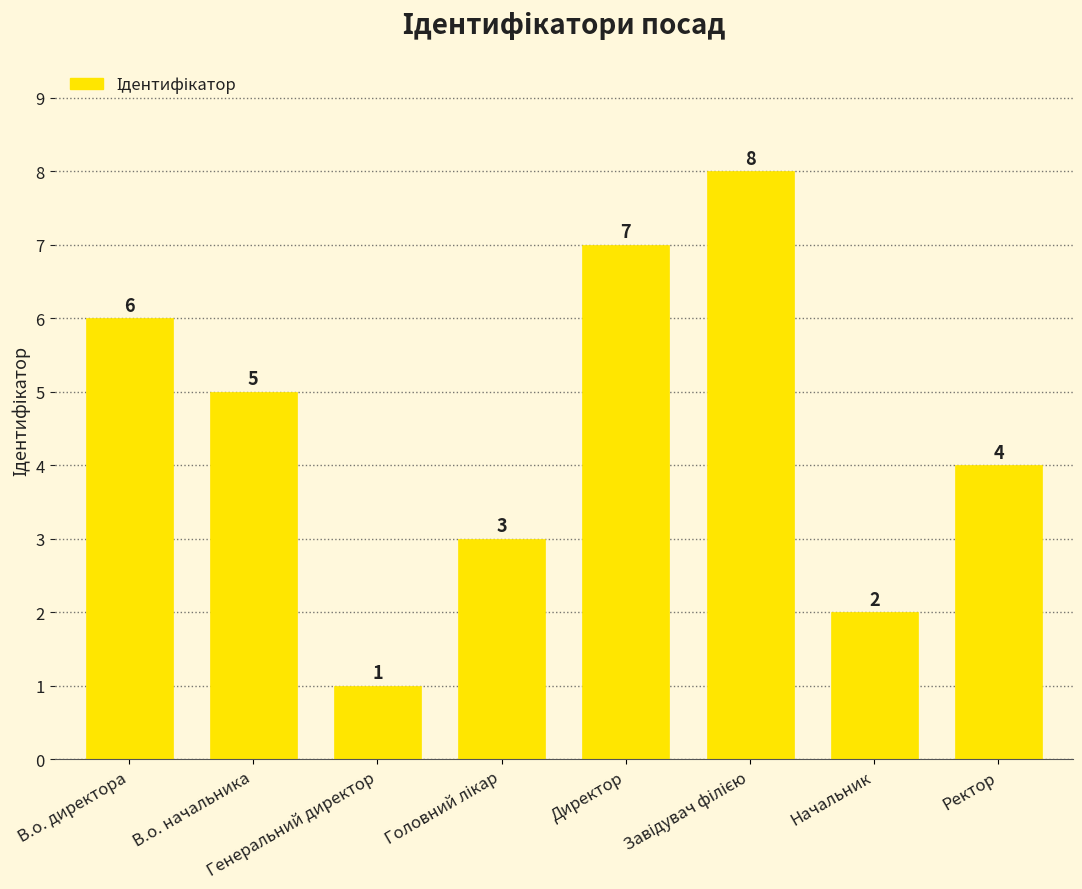

What is the minimum value shown in the chart?

1